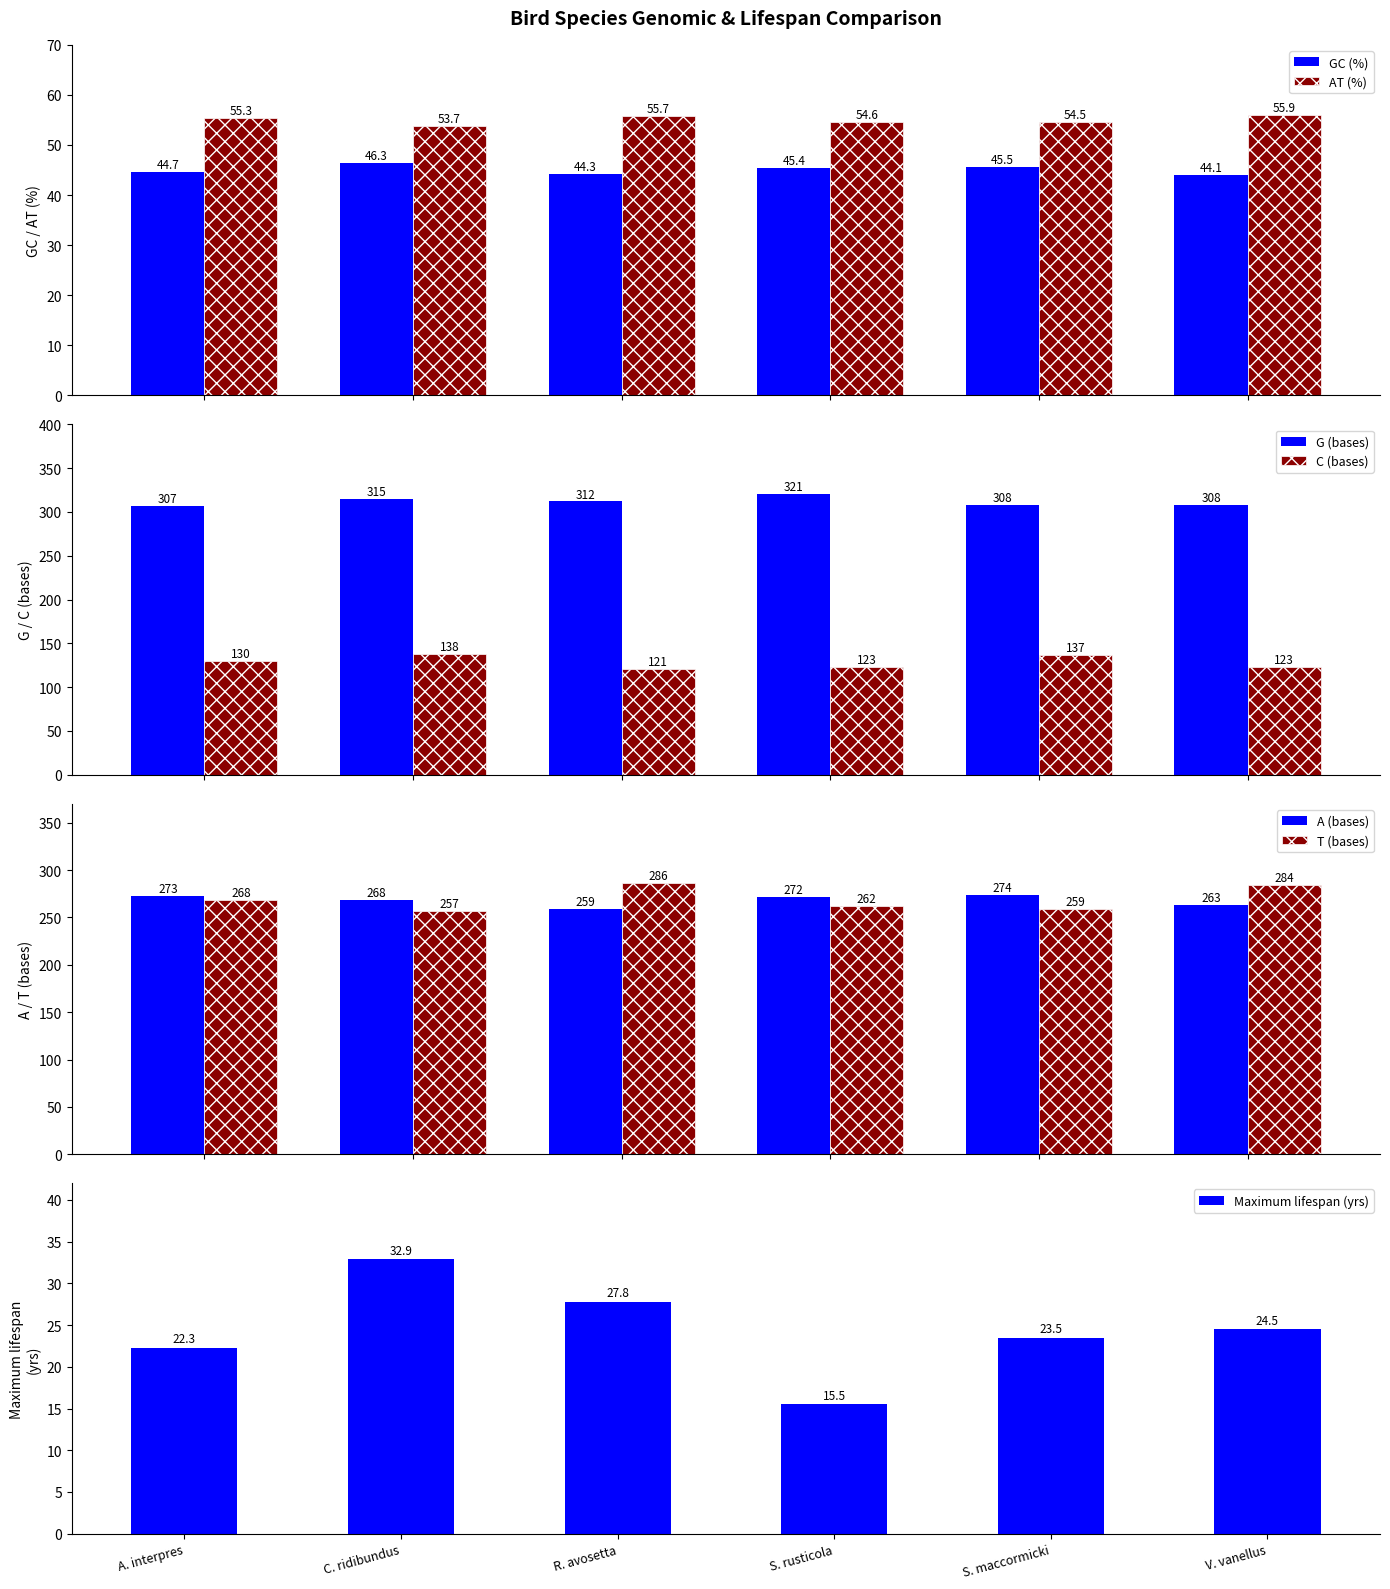

What is the maximum value for AT (%)?

55.9